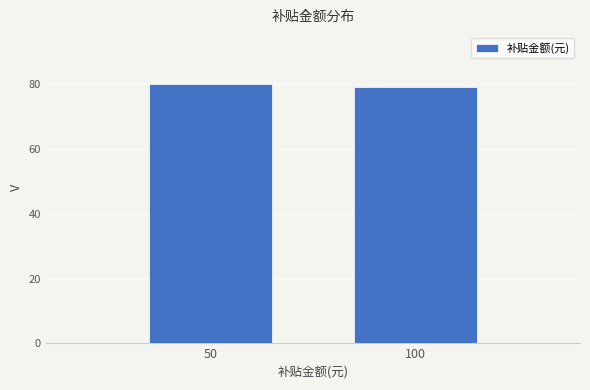

Reading left to right, extract all data points from this chart.

80	79